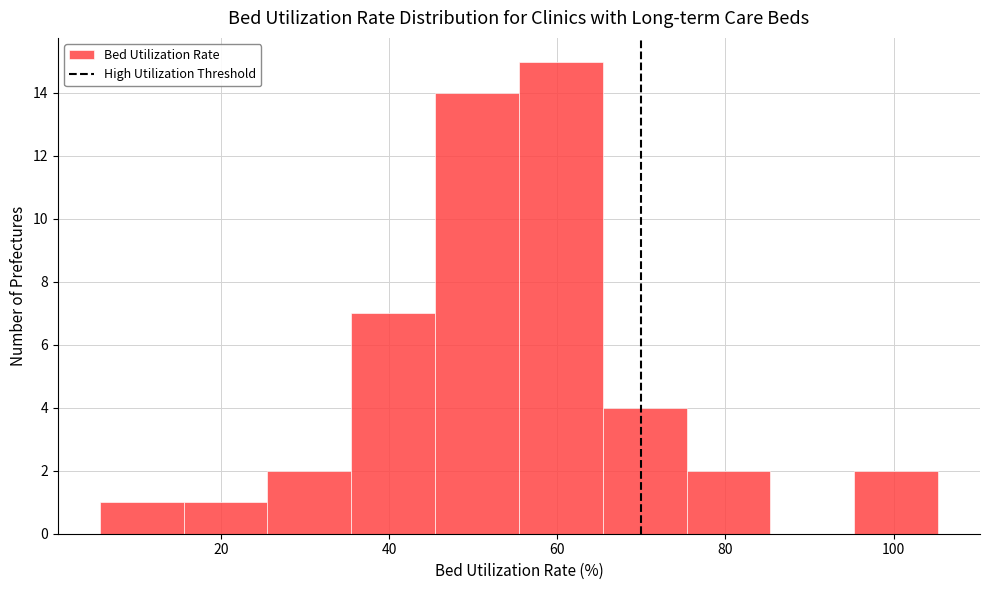

Reading left to right, list every bar in this chart as the range it spans on the x-axis followed by its height. Neither the bar edges nor the heights are printed on the chart, so give them approximately, as read against the axes.

6 to 16: 1
16 to 26: 1
26 to 36: 2
36 to 46: 7
46 to 56: 14
56 to 66: 15
66 to 76: 4
76 to 86: 2
86 to 96: 0
96 to 106: 2